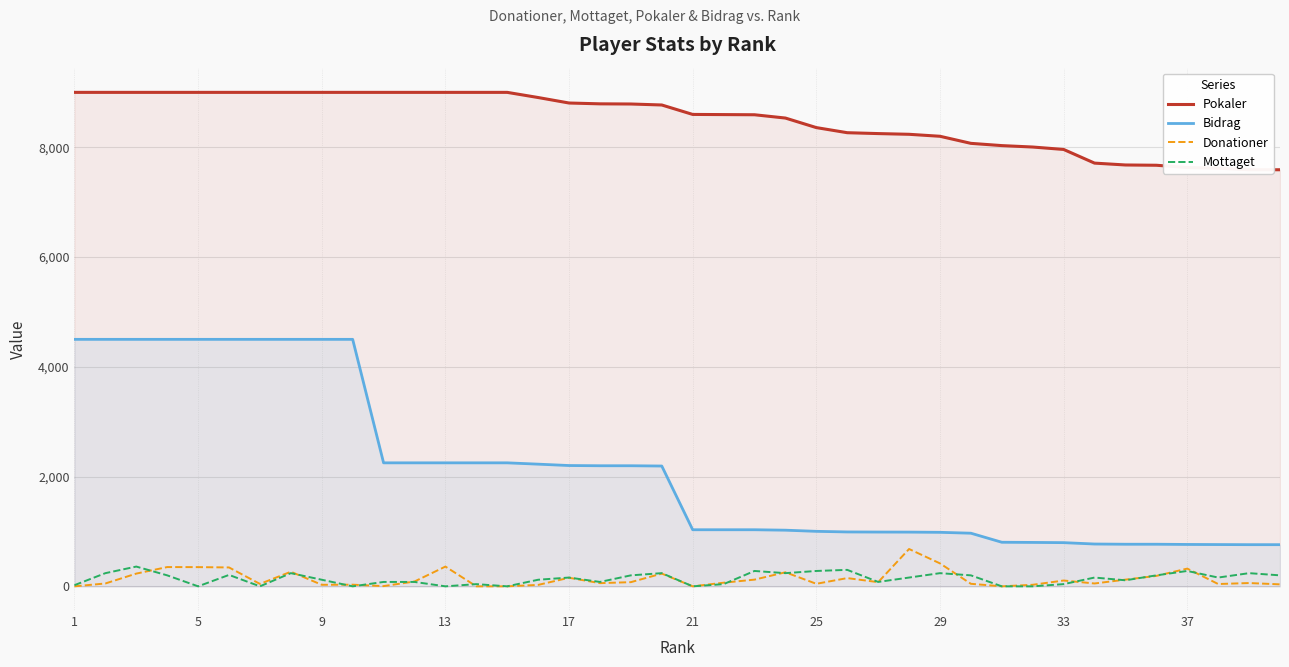

True or false: Bidrag and Pokaler intersect in this chart.

False